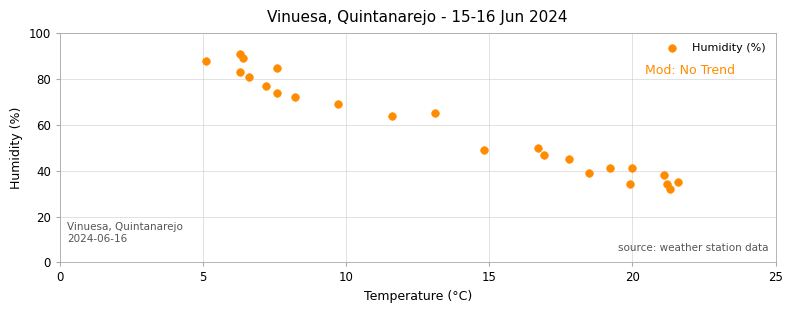

What is the range of Y values (max minus min)?

59